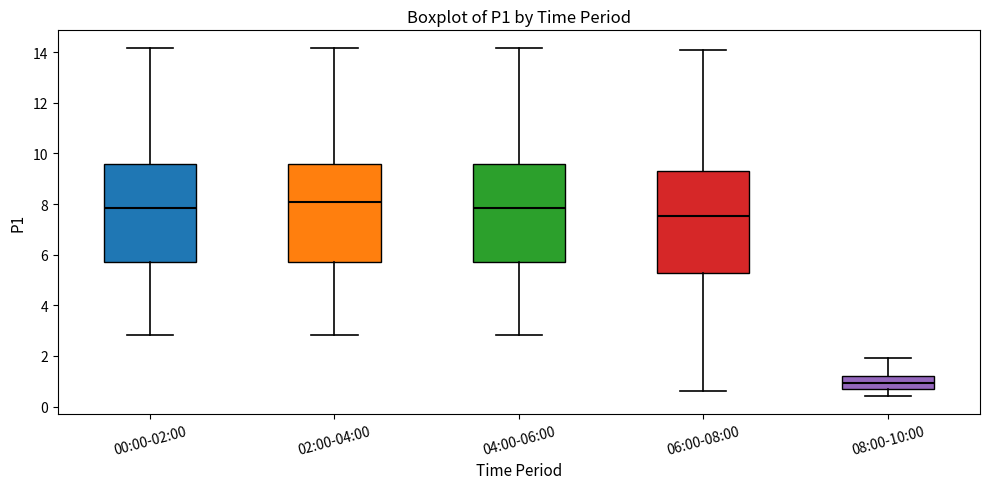

Which box's median line is the lowest?

08:00-10:00